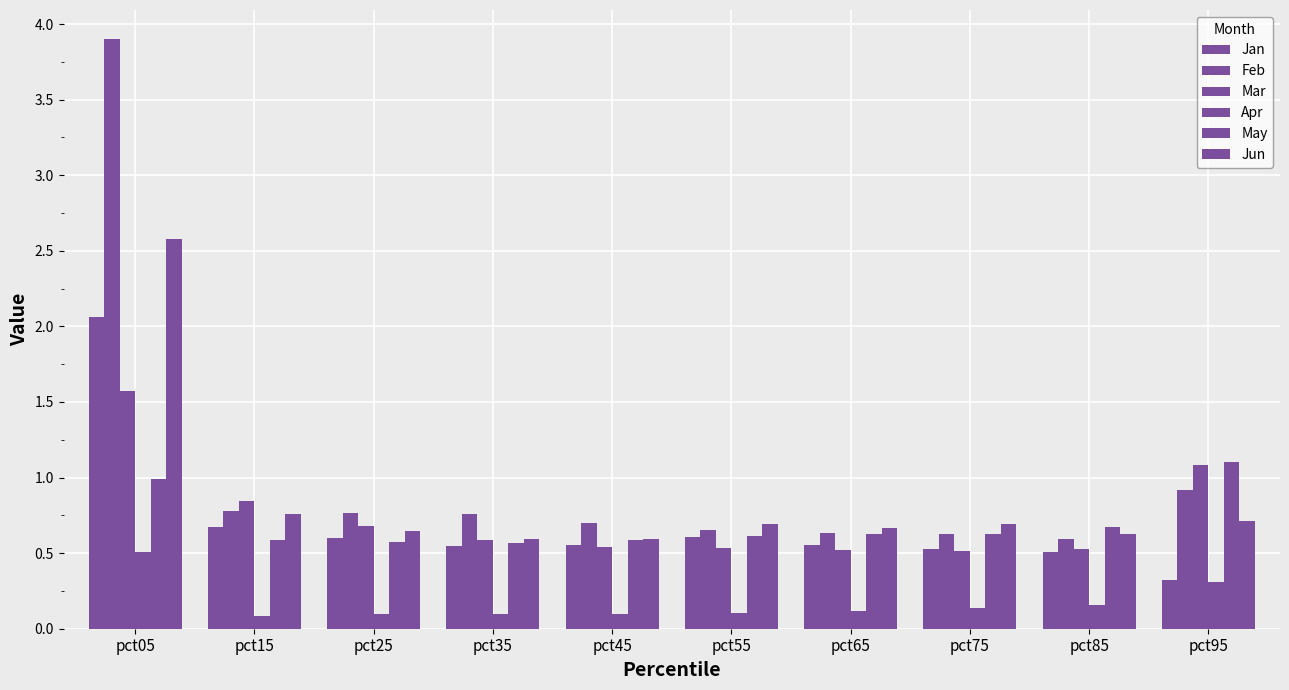

The Jun series shows 0.3 at pct65. True or false?

False